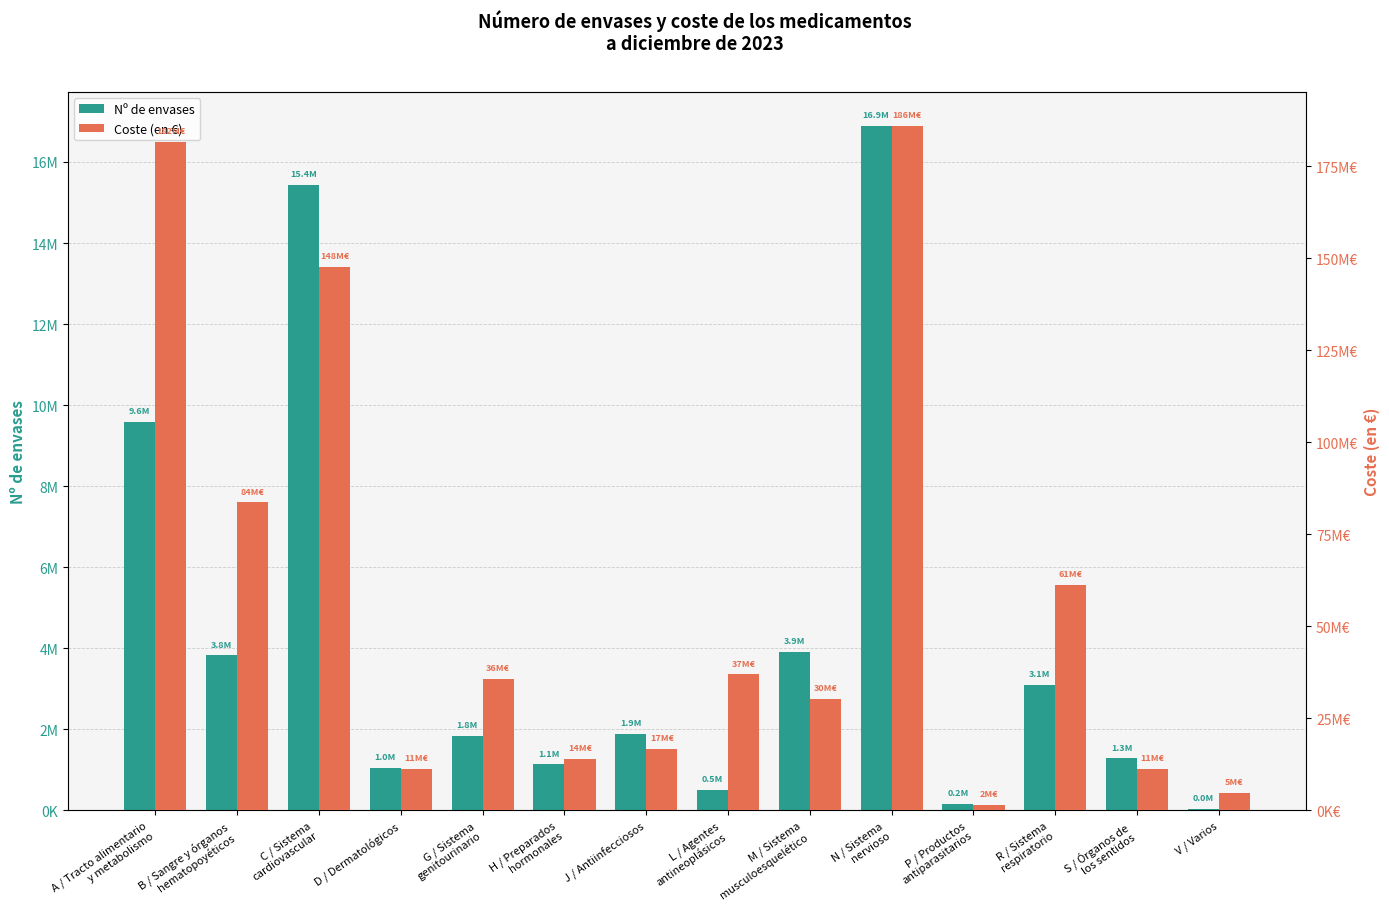

Is it true that Nº de envases equals 3823523 at B / Sangre y órganos
hematopoyéticos?

True